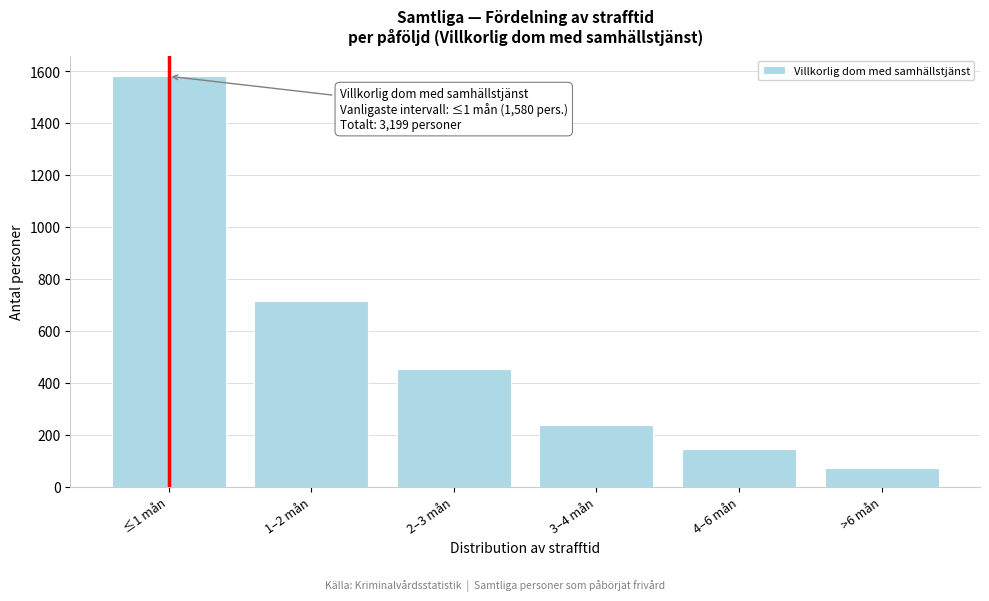

Reading left to right, extract all data points from this chart.

≤1 mån=1580	1–2 mån=713	2–3 mån=452	3–4 mån=237	4–6 mån=144	>6 mån=73